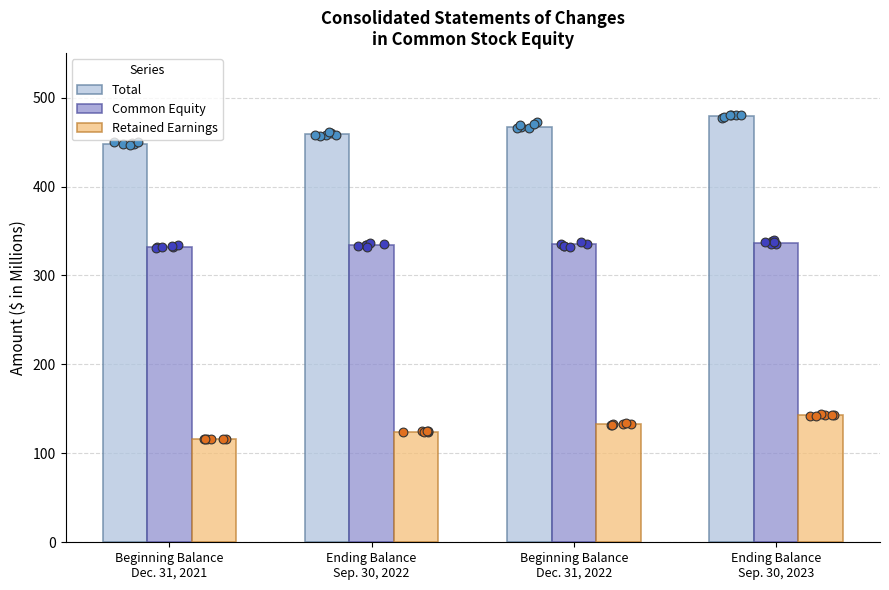

At how many categories does at least one series exceed 209?

4